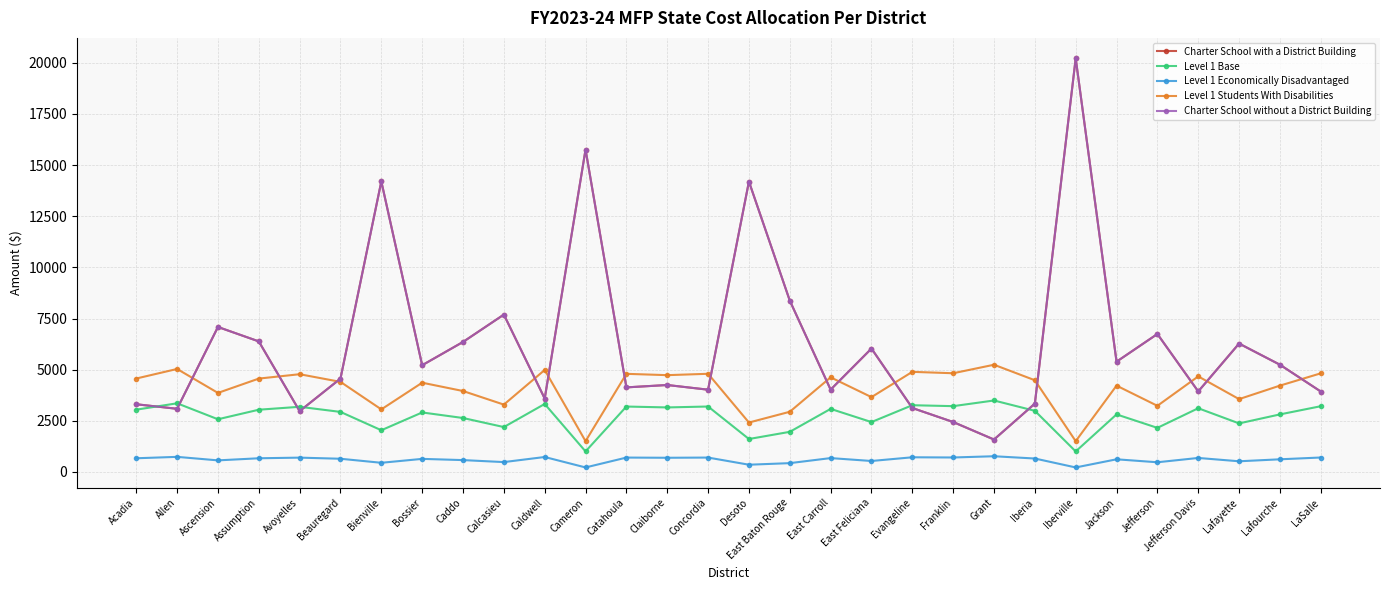

Which series has the widest spread of values?

Charter School with a District Building